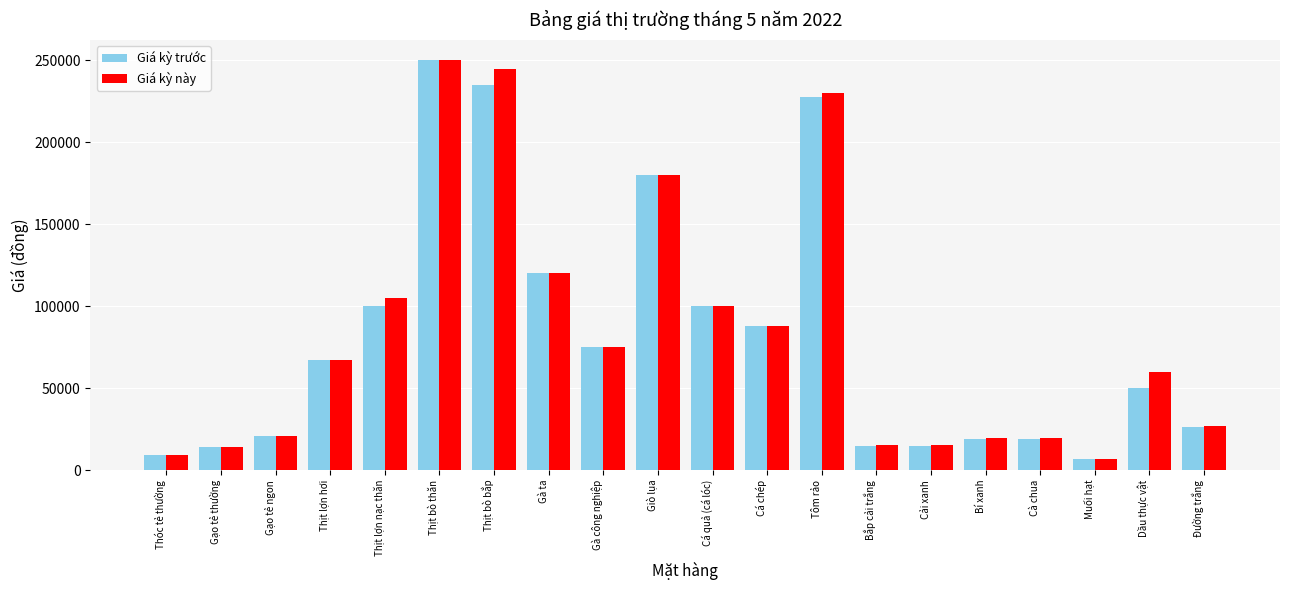

What is the total value across all series at Cá quả (cá lóc)?

200000